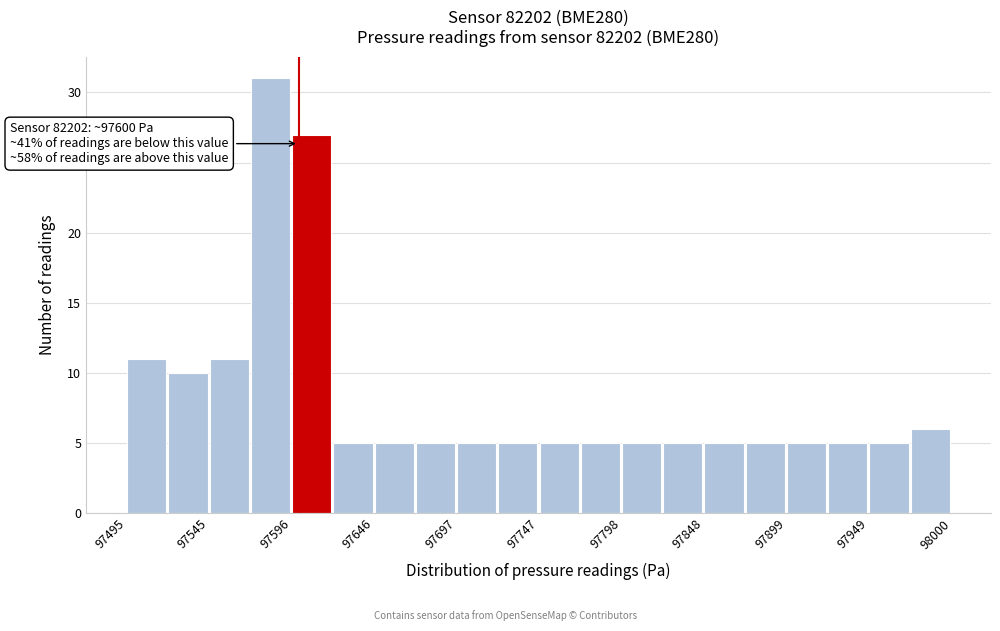

Read against the x-axis, roughly where is the centre of the tallest bar?

97580